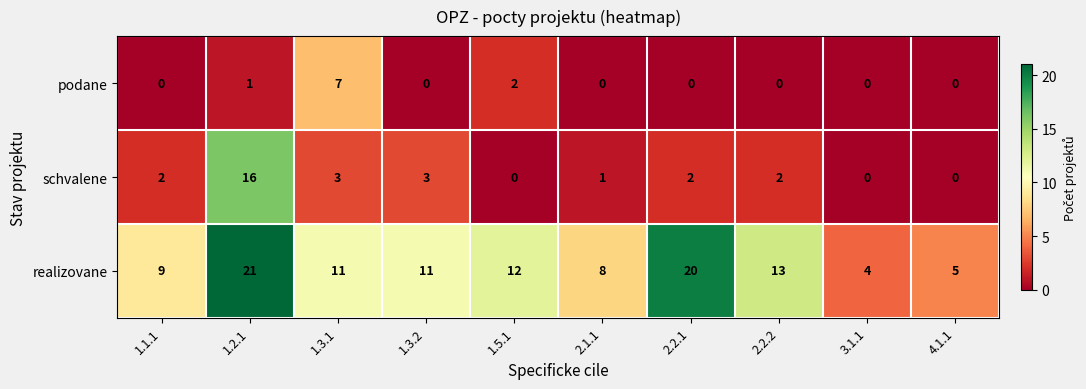

What is the greatest value displayed?

21